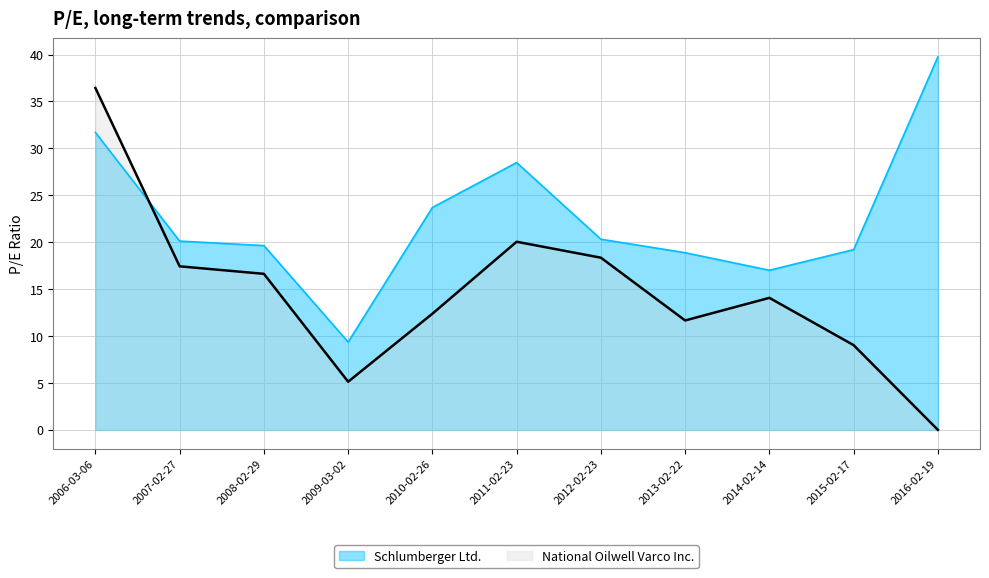

What is the difference between the maximum and minimum values in the Schlumberger Ltd. series?

30.4